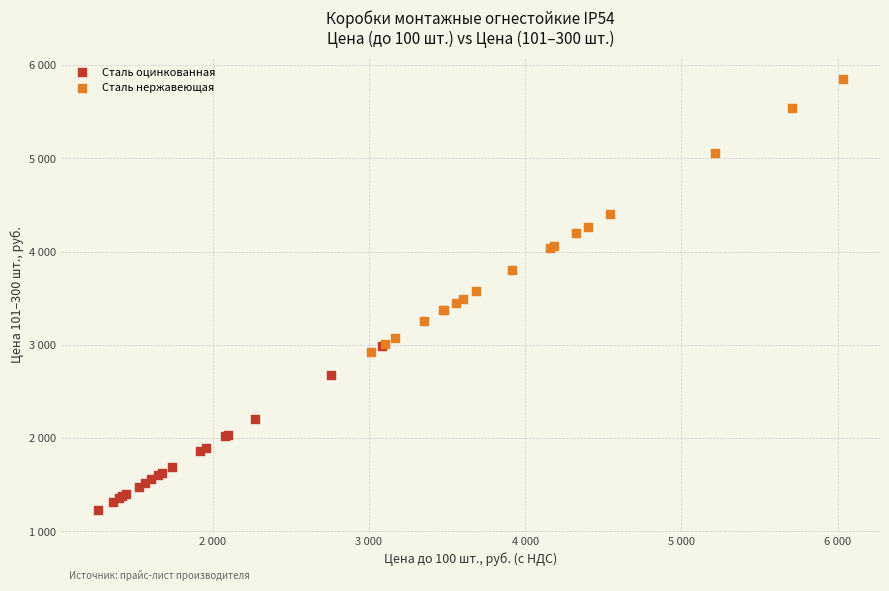

What are all the series names shown in the legend?

Сталь оцинкованная, Сталь нержавеющая